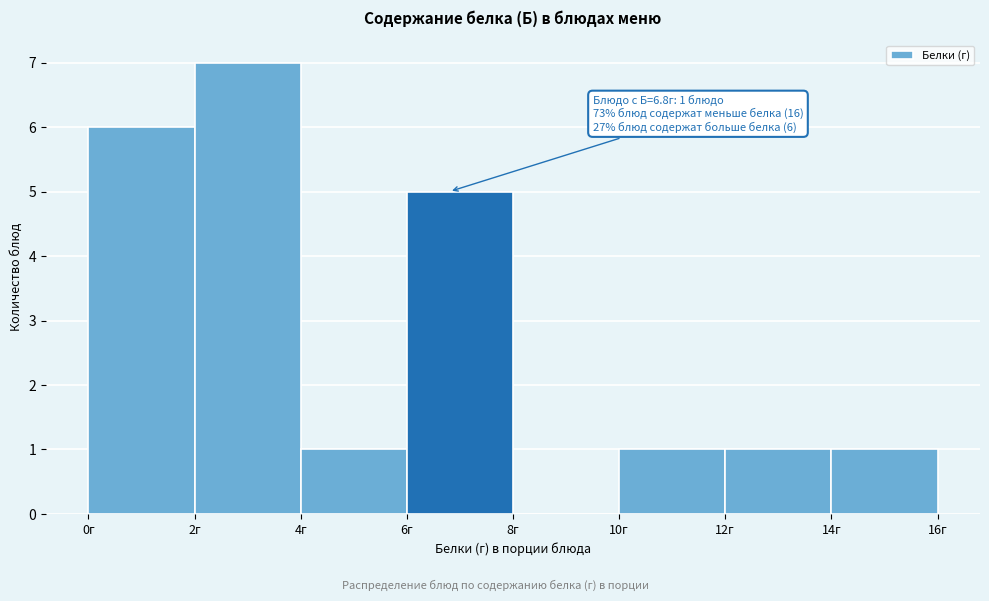

Over which range of the x-axis is the bar tallest?

2 to 4